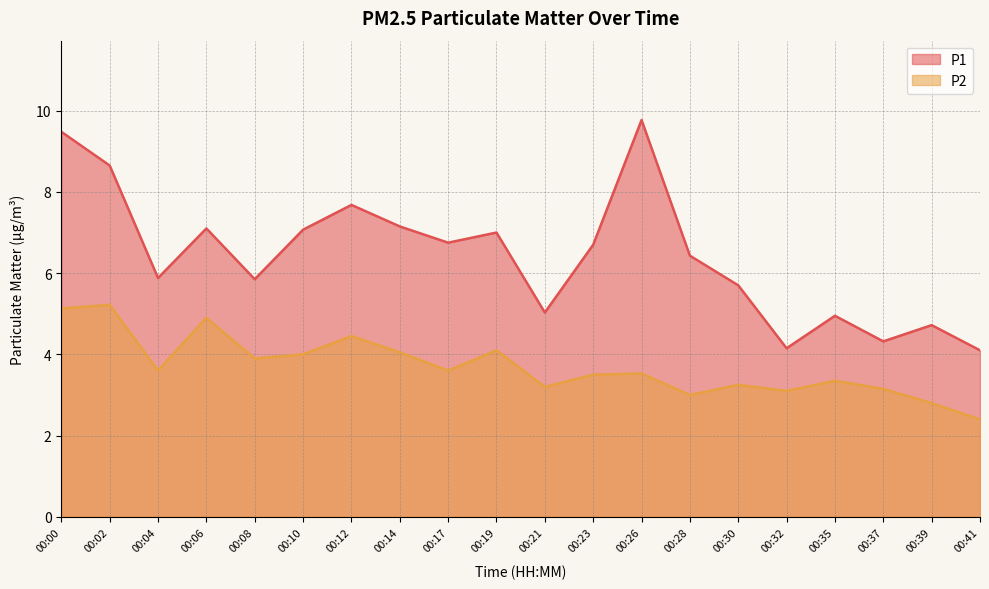

How many interior local peaks does the P2 series have?

7